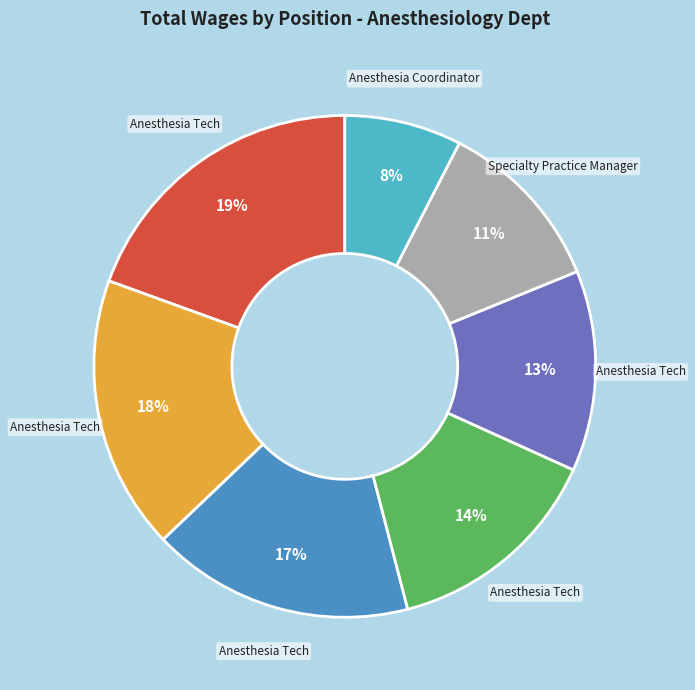

Is there any slice that represents more than half of the pie?

No